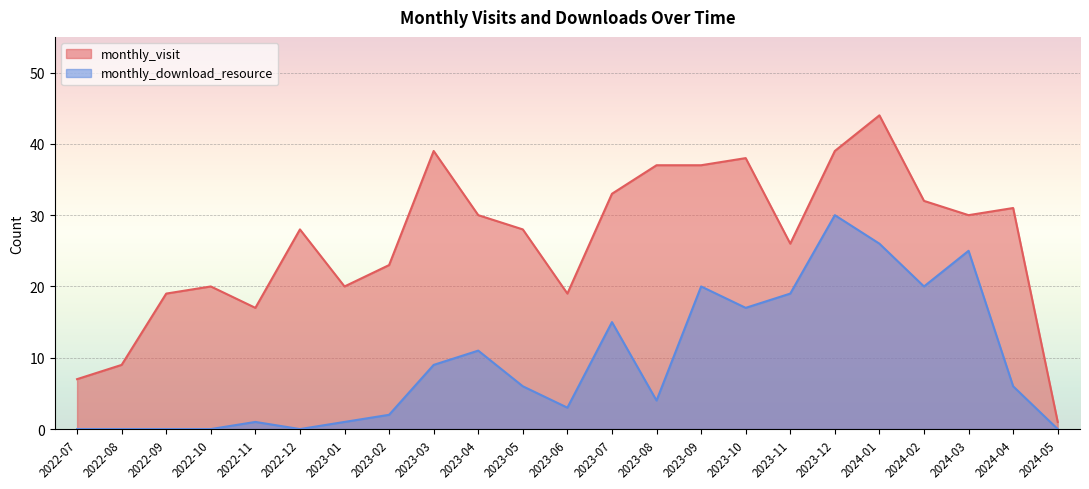

Reading right to left, transcribe all the data shown in this chart.

monthly_visit: 2024-05=1	2024-04=31	2024-03=30	2024-02=32	2024-01=44	2023-12=39	2023-11=26	2023-10=38	2023-09=37	2023-08=37	2023-07=33	2023-06=19	2023-05=28	2023-04=30	2023-03=39	2023-02=23	2023-01=20	2022-12=28	2022-11=17	2022-10=20	2022-09=19	2022-08=9	2022-07=7
monthly_download_resource: 2024-05=0	2024-04=6	2024-03=25	2024-02=20	2024-01=26	2023-12=30	2023-11=19	2023-10=17	2023-09=20	2023-08=4	2023-07=15	2023-06=3	2023-05=6	2023-04=11	2023-03=9	2023-02=2	2023-01=1	2022-12=0	2022-11=1	2022-10=0	2022-09=0	2022-08=0	2022-07=0